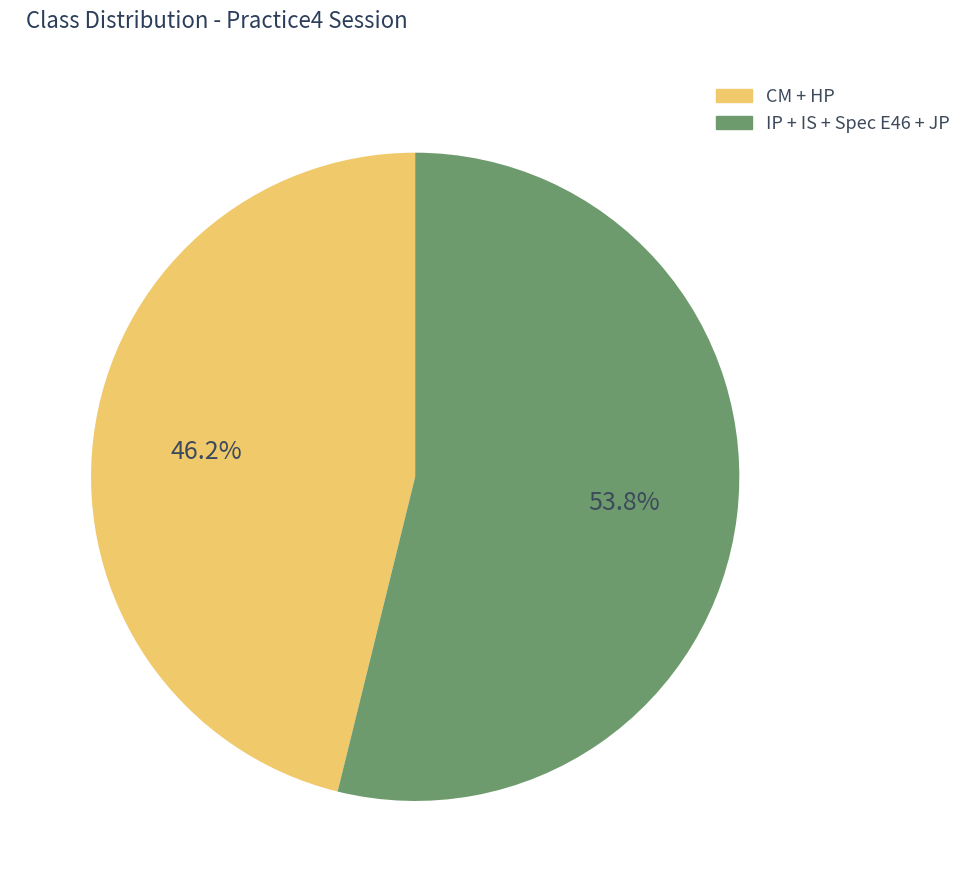

To the nearest percent, what is the average slice percentage?

50%